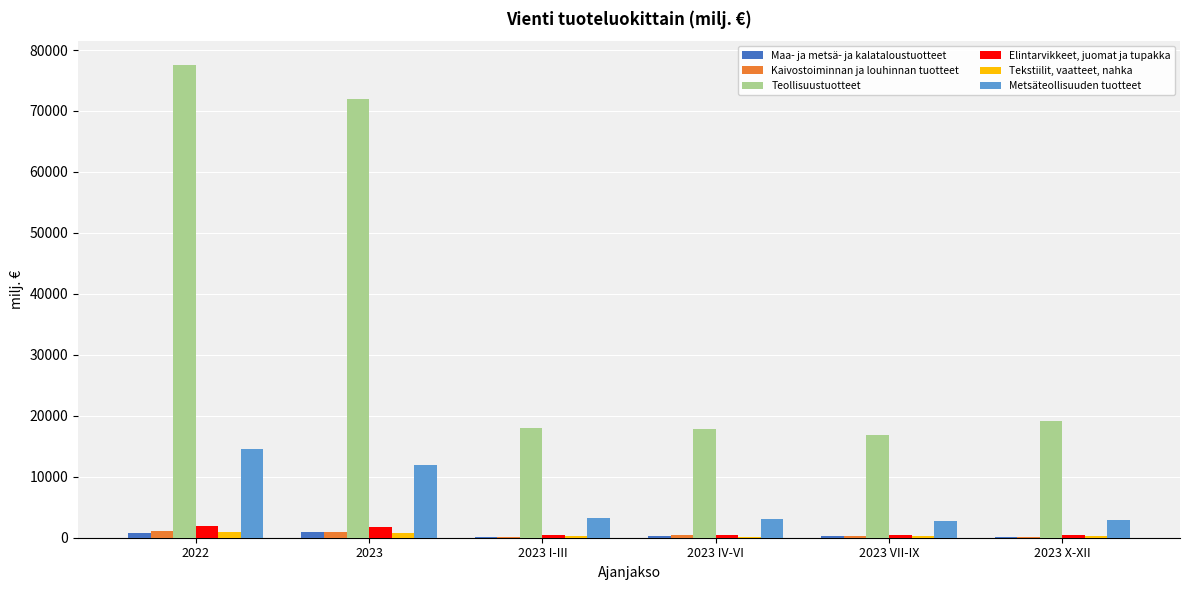

What is the approximate value of Kaivostoiminnan ja louhinnan tuotteet at 2023?

973.1